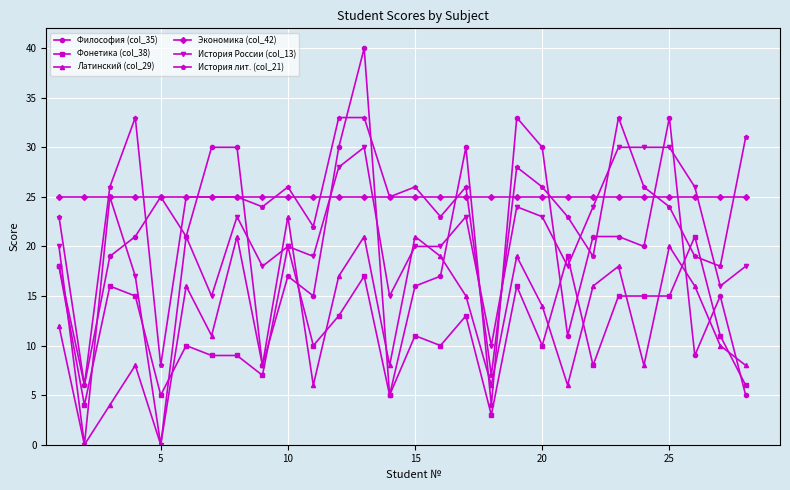

How many distinct data groups are displayed?

6